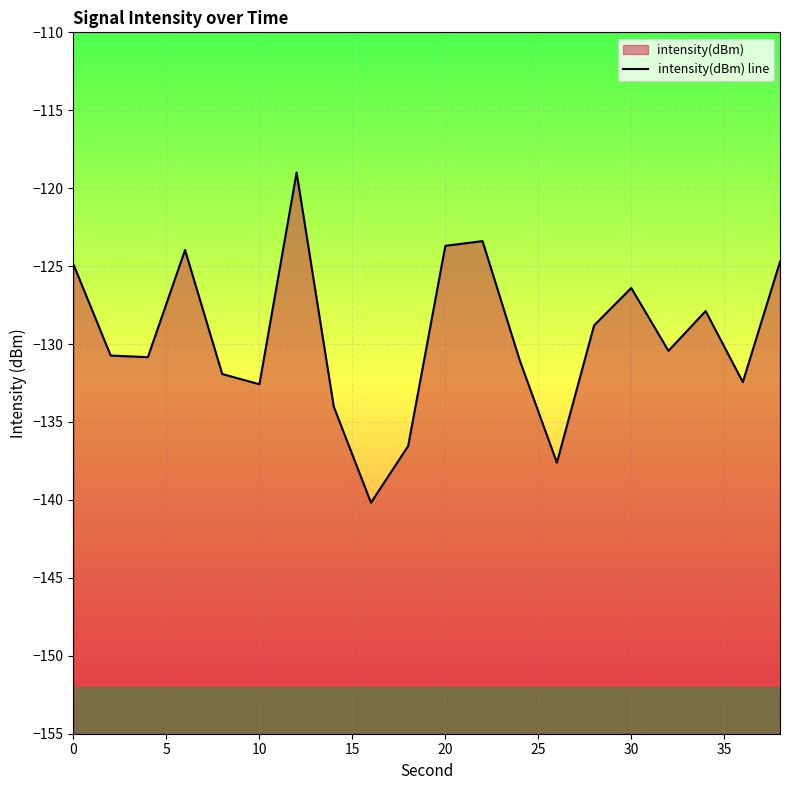

What is the value of the 19th point from the left?

-132.4